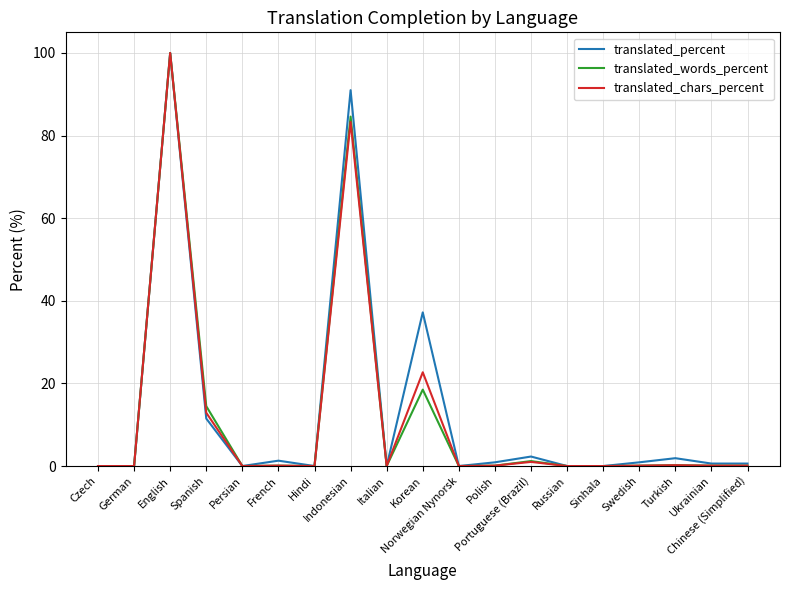

What is the greatest value displayed?

100.0